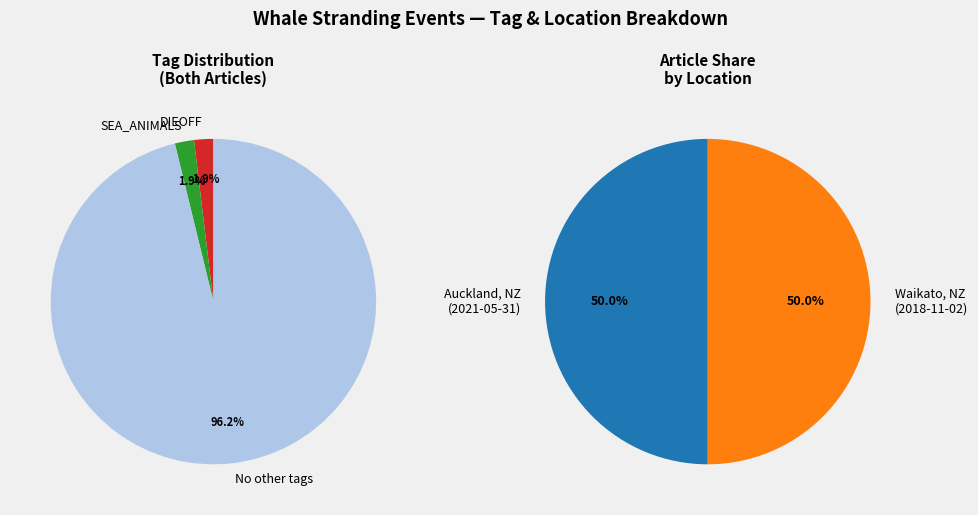

What is the total percentage of CA4E5C08 (Waikato, NZ) and C7AD0718 (Auckland, NZ)?

100.0%